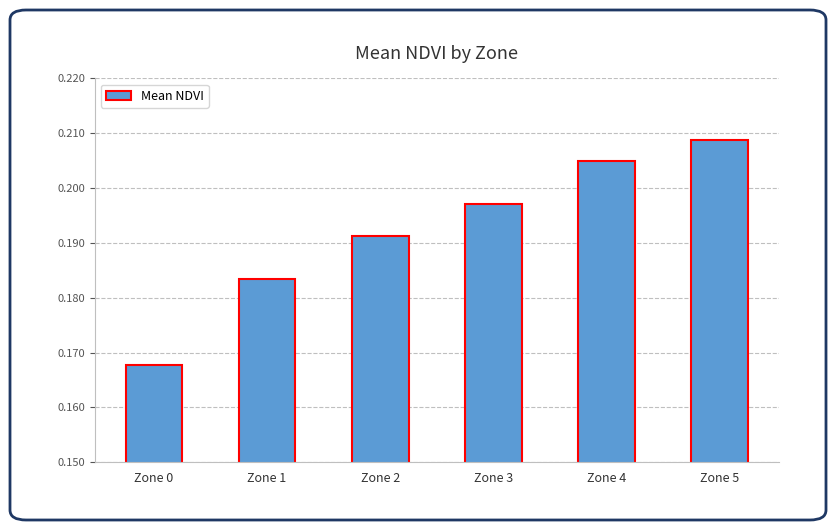

Which label corresponds to the largest value in the chart?

Zone 5